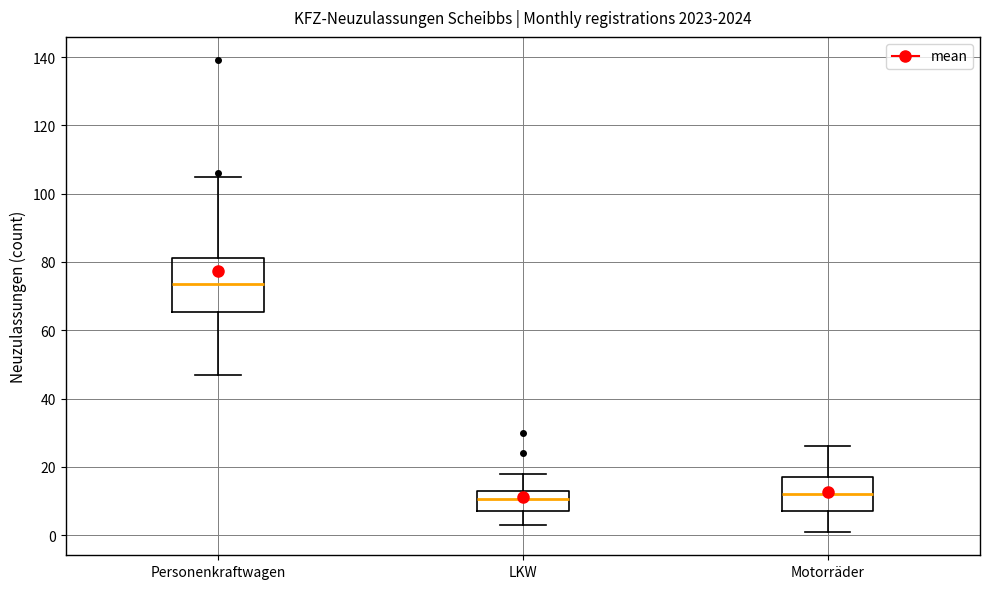

Which box's median line is the highest?

Personenkraftwagen